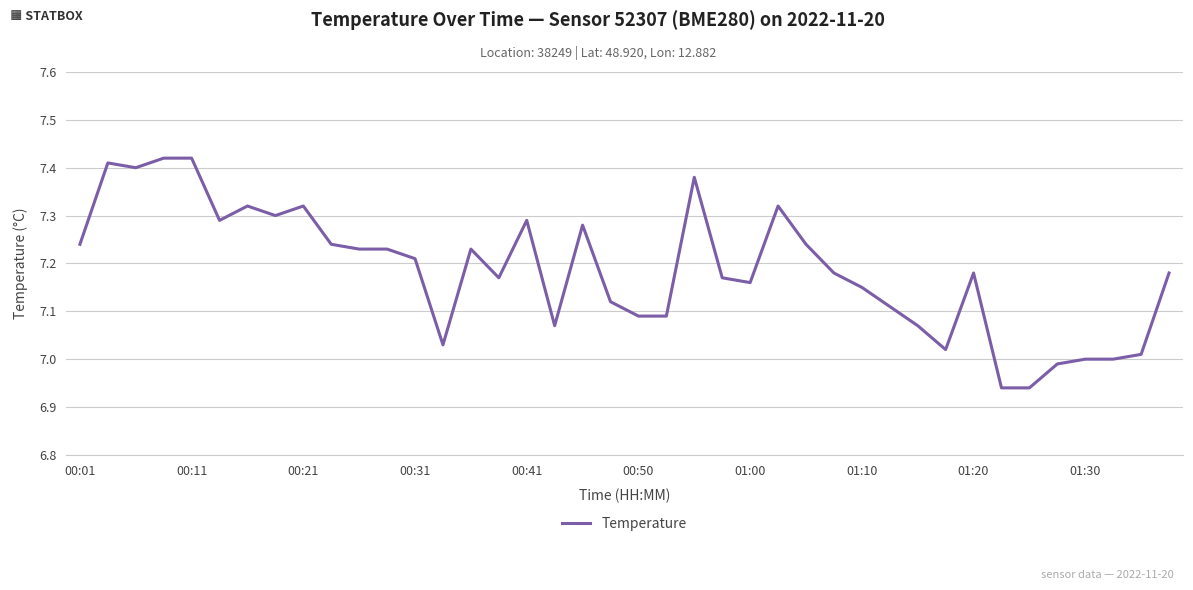

What is the difference between the maximum and minimum values?

0.5